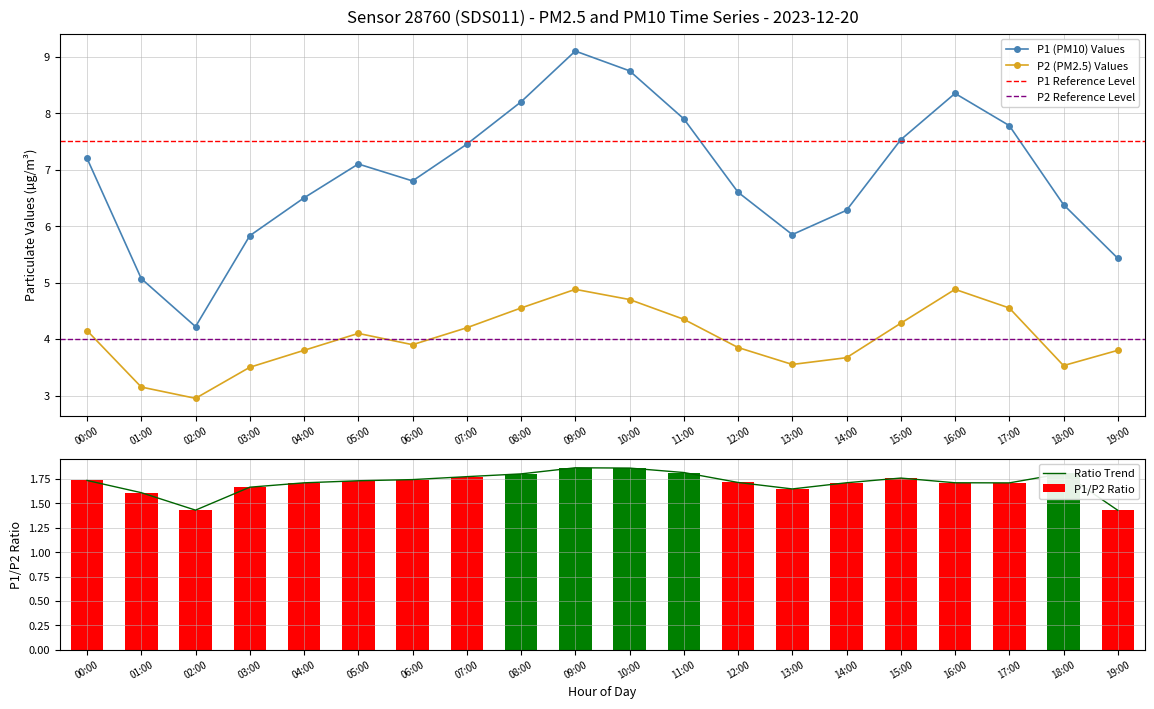

What is the value of the P1 (PM10) Values point at the 13th from the left?

6.6